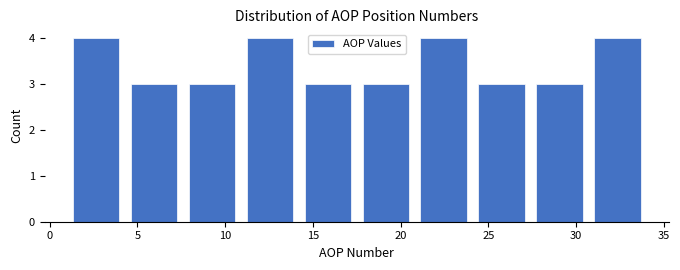

Reading left to right, list every bar in this chart as the range it spans on the x-axis followed by its height. Neither the bar edges nor the heights are printed on the chart, so give them approximately, as read against the axes.

1.0 to 4.3: 4
4.3 to 7.6: 3
7.6 to 10.9: 3
10.9 to 14.2: 4
14.2 to 17.5: 3
17.5 to 20.8: 3
20.8 to 24.1: 4
24.1 to 27.4: 3
27.4 to 30.7: 3
30.7 to 34.0: 4